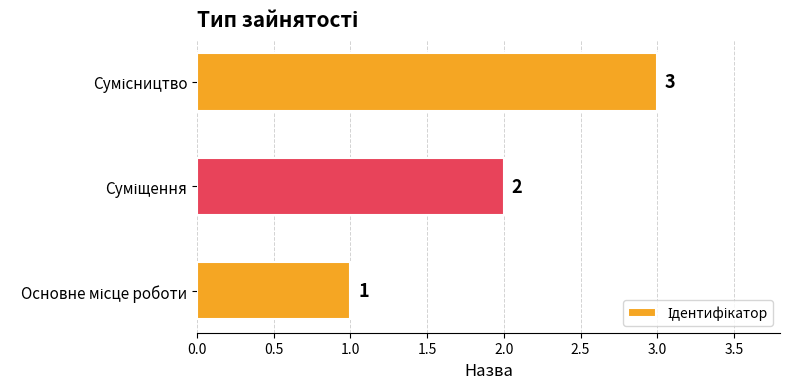

What is the sum of all values?

6